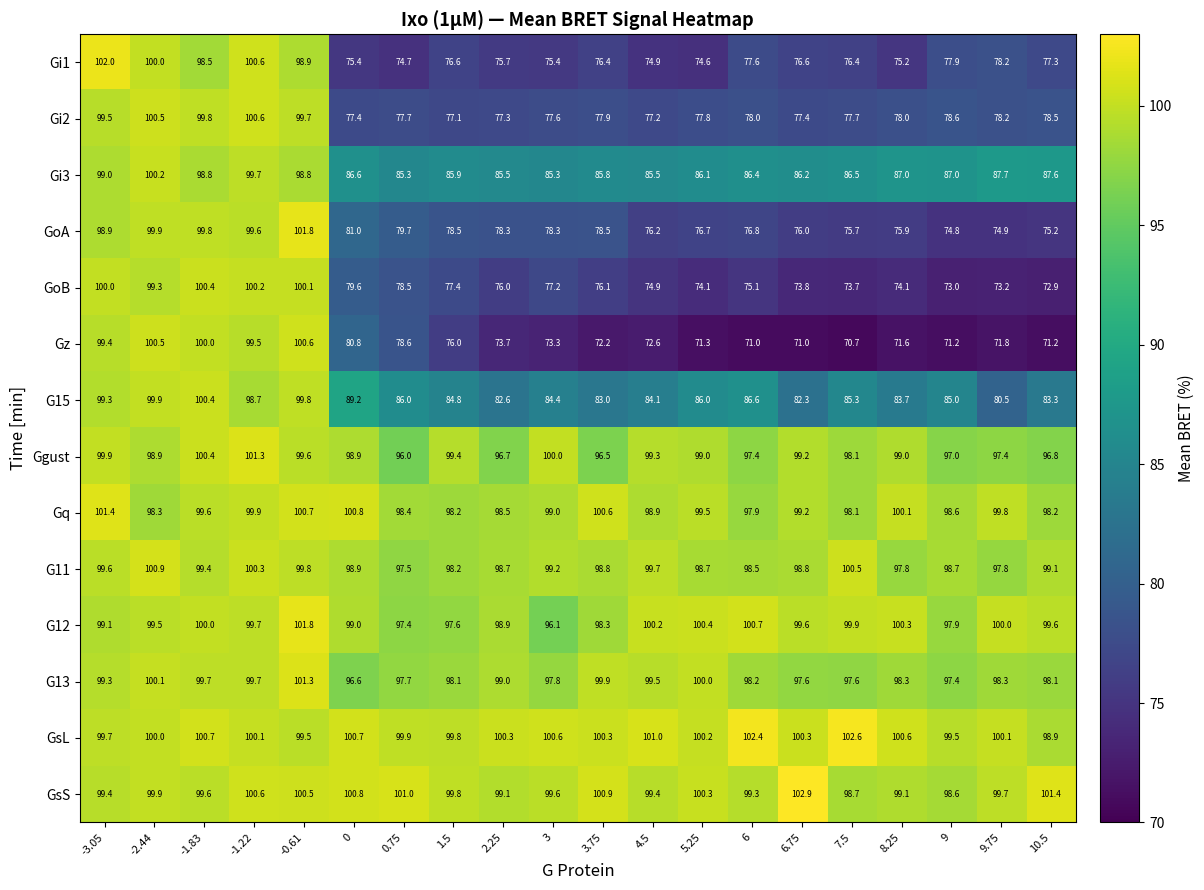

What is the difference between the maximum and minimum values in the GsS series?

4.3